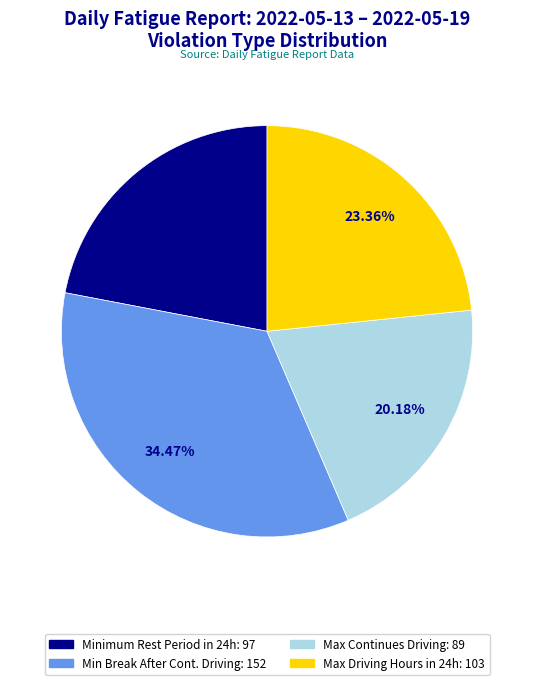

Does any single category account for the majority?

No